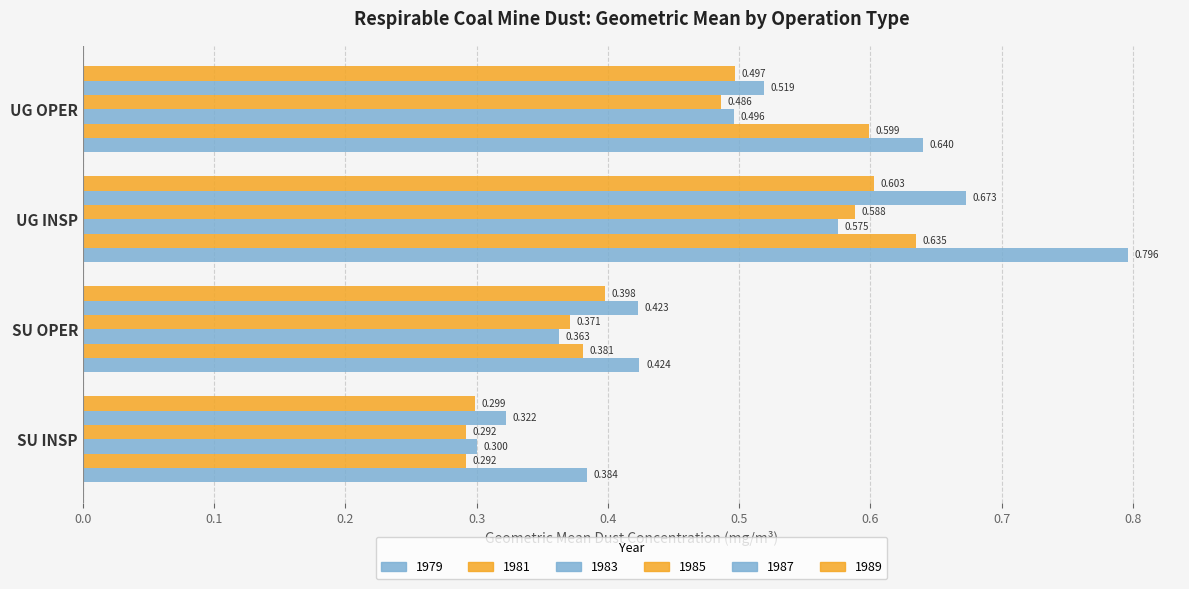

Which series has the largest total across all categories?

1979